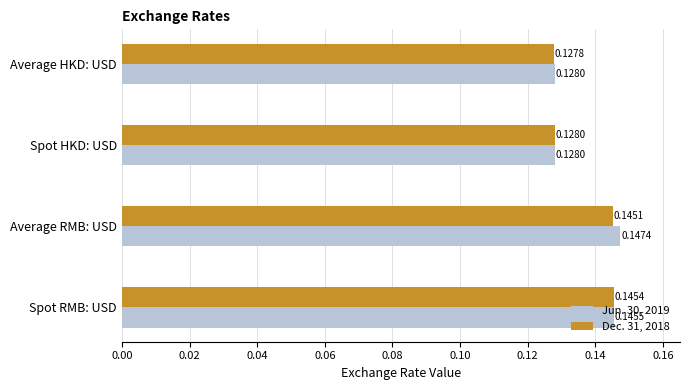

What is the sum of the Dec. 31, 2018 values at Spot HKD: USD and Average HKD: USD?

0.3